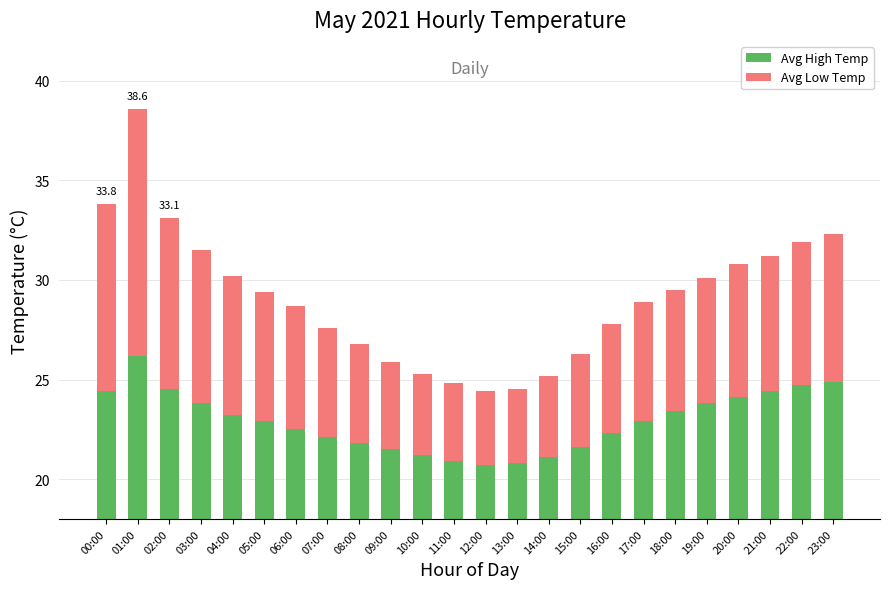

What is the difference between the maximum and minimum values in the Avg Low Temp series?

8.7